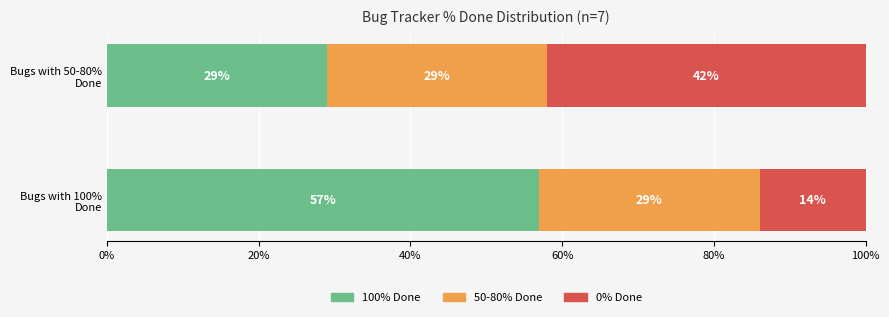

What is the total value across all series at Bugs with 100% Done?

100